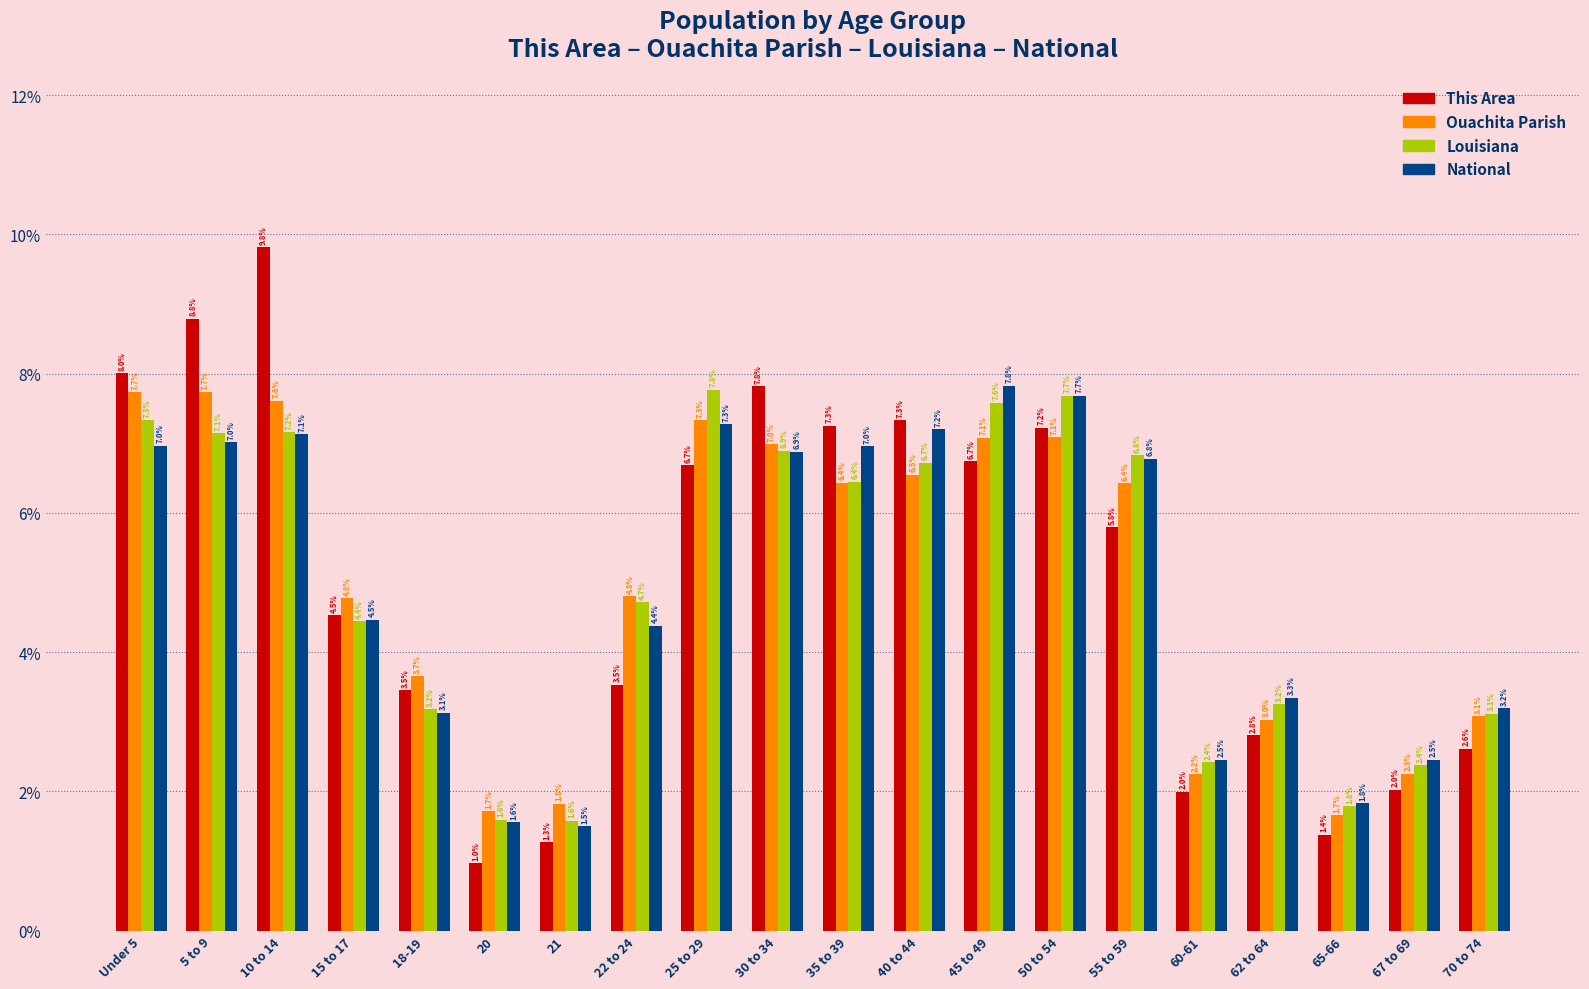

How many bars are there in each group?

4